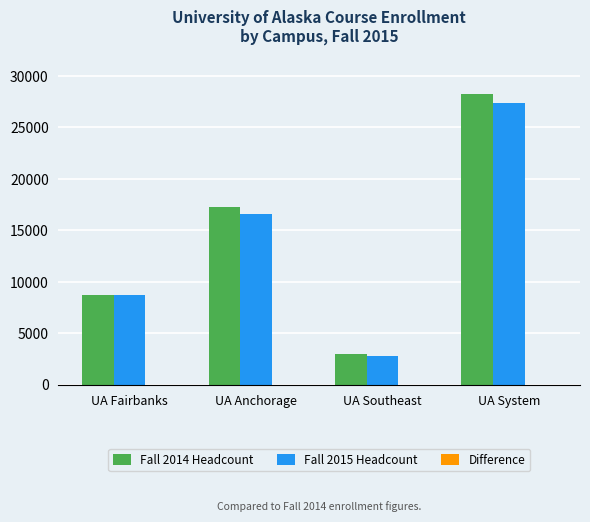

Reading left to right, what are all the values shown in this chart?

Fall 2014 Headcount: UA Fairbanks=8742	UA Anchorage=17222	UA Southeast=2968	UA System=28239
Fall 2015 Headcount: UA Fairbanks=8686	UA Anchorage=16617	UA Southeast=2780	UA System=27320
Difference: UA Fairbanks=-56	UA Anchorage=-605	UA Southeast=-188	UA System=-919